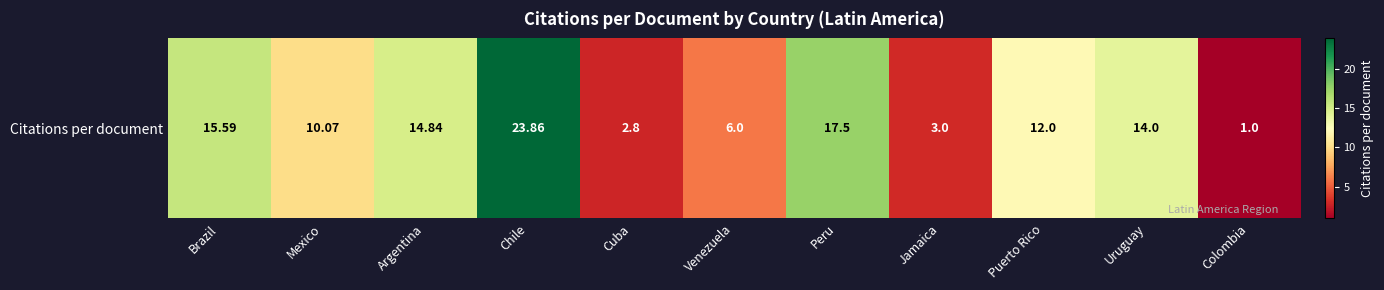

What is the minimum value shown in the chart?

1.0